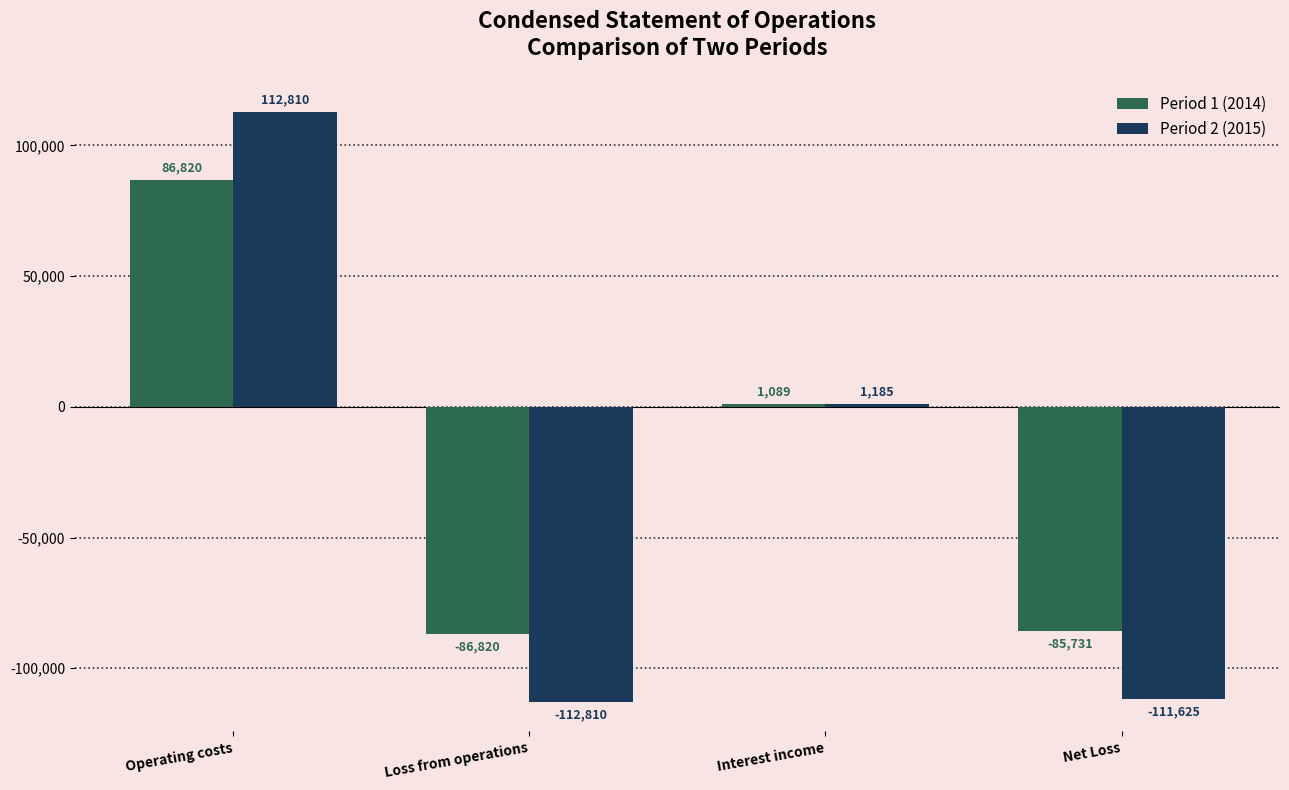

How many bars are there in each group?

2